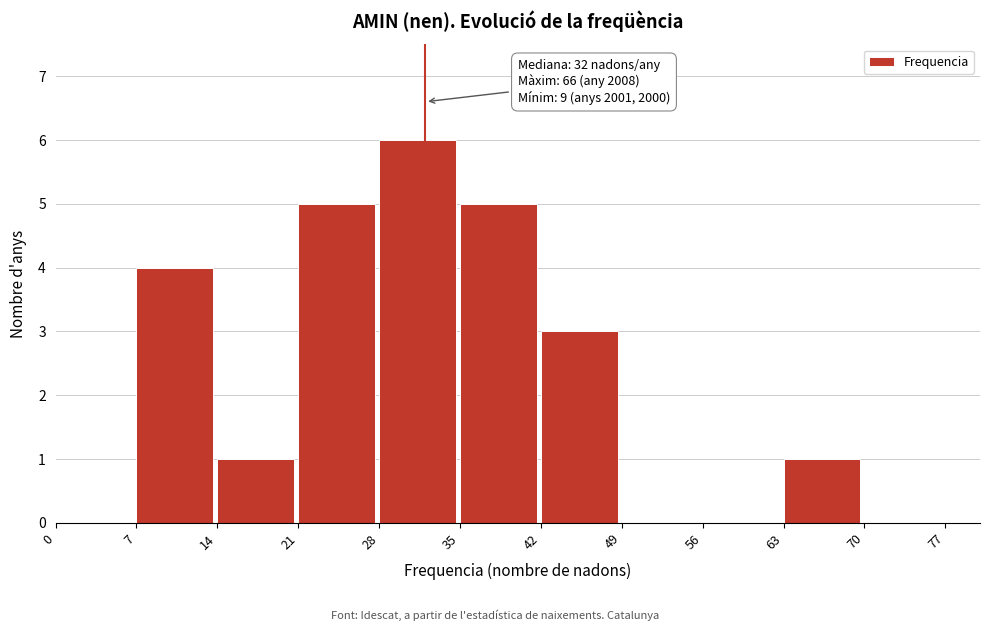

Which range on the x-axis has the tallest bar?

28 to 35